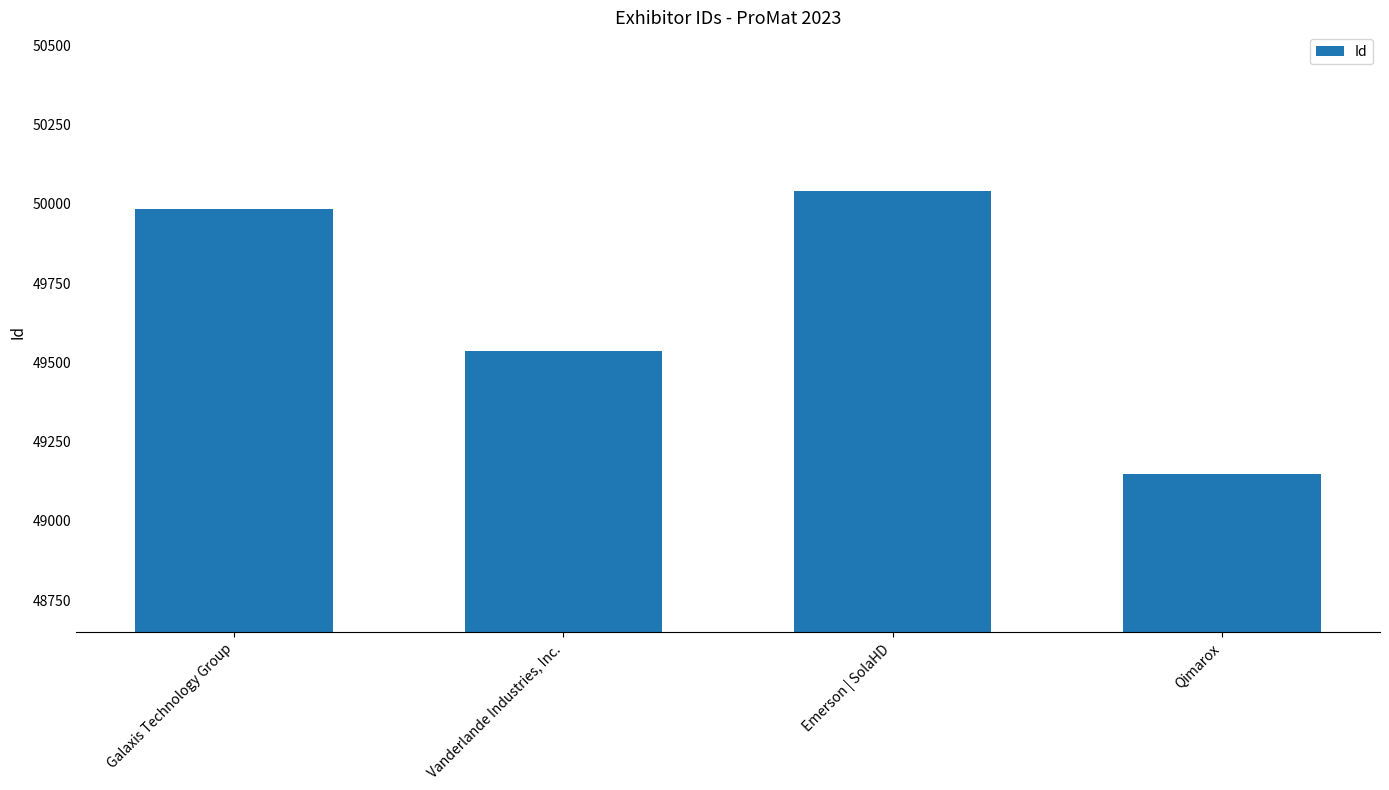

At which label is the value closest to 49594?

Vanderlande Industries, Inc.